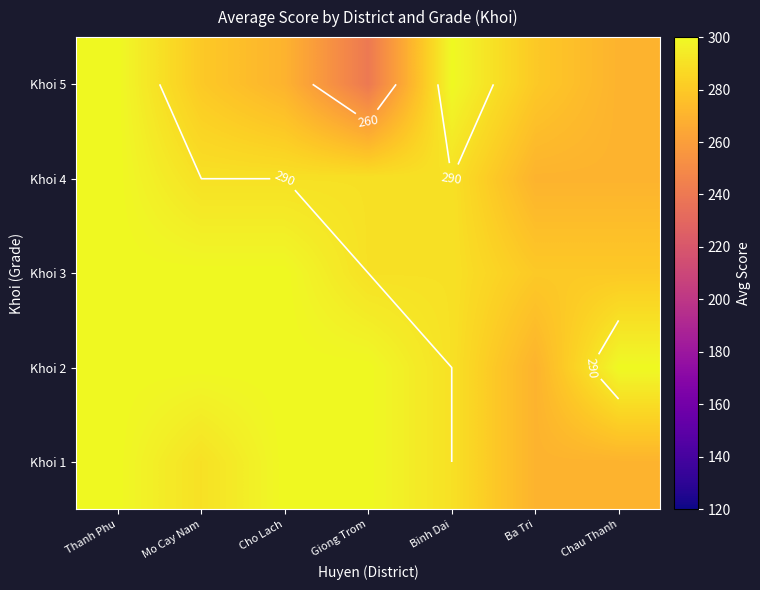

How many values in the Khoi 4 series are below 290?

2